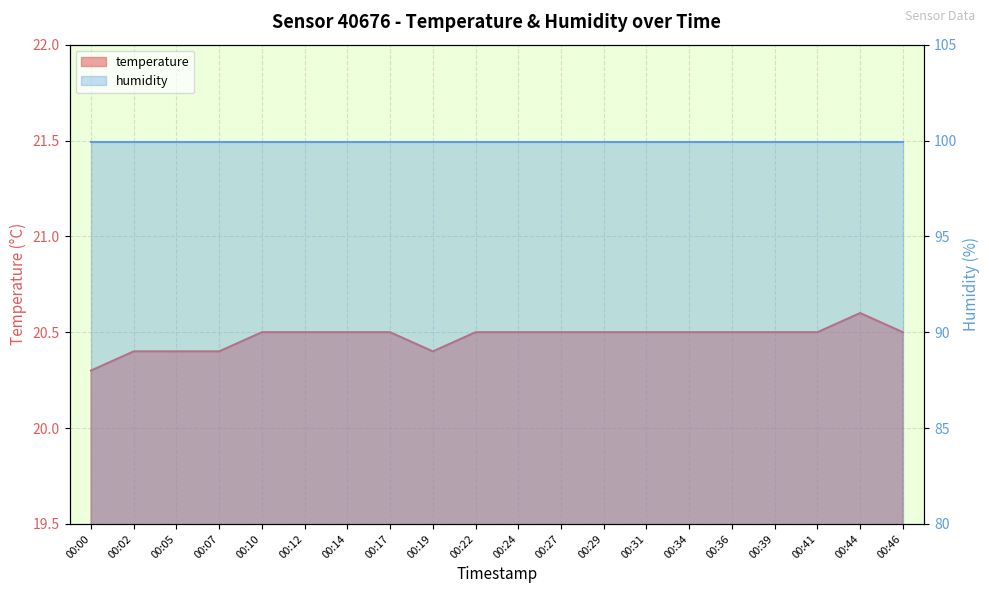

At which label is the value closest to 20?

00:00